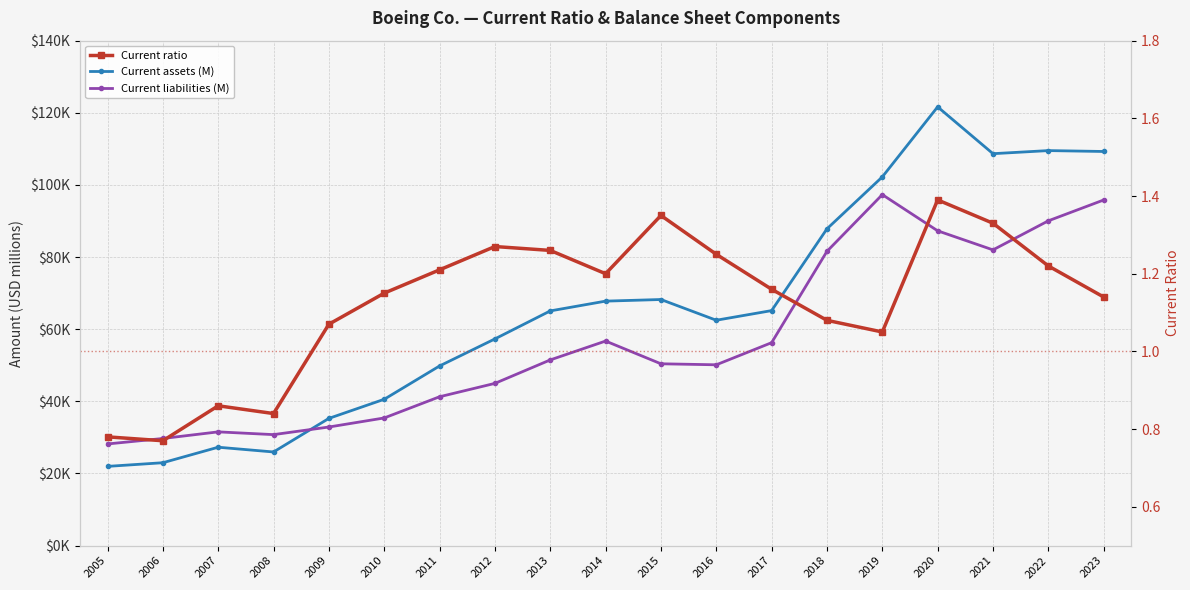

What is the value of the Current liabilities (M) point at the 9th from the left?

51486.0